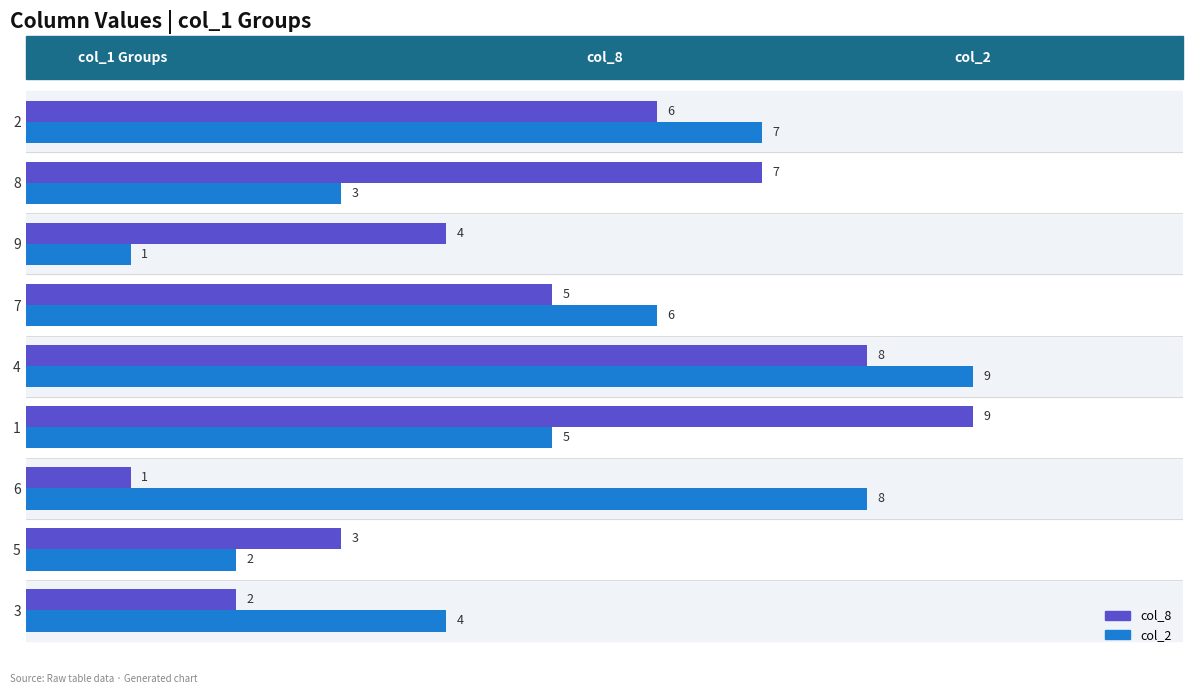

The col_8 series shows 4 at 5. True or false?

False